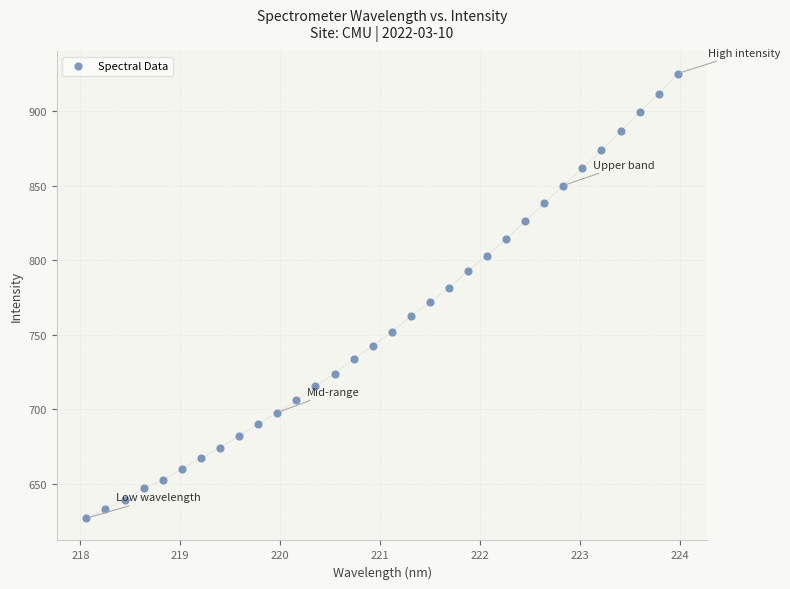

What is the range of X values (max minus min)?

5.9